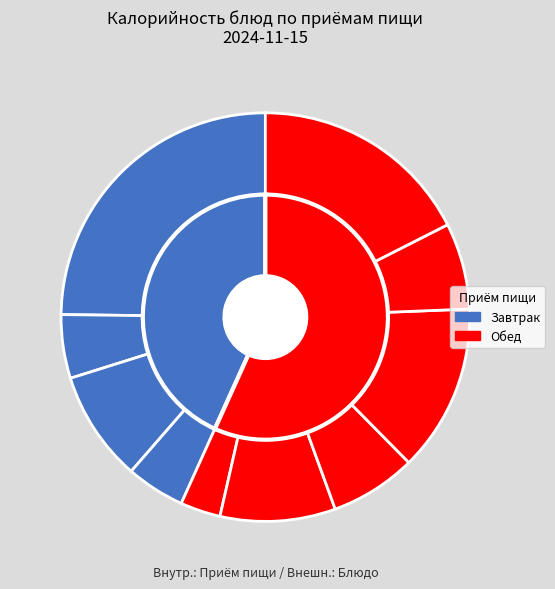

To the nearest percent, what percentage of the pie is Хлеб пшеничный (обед)?

18%